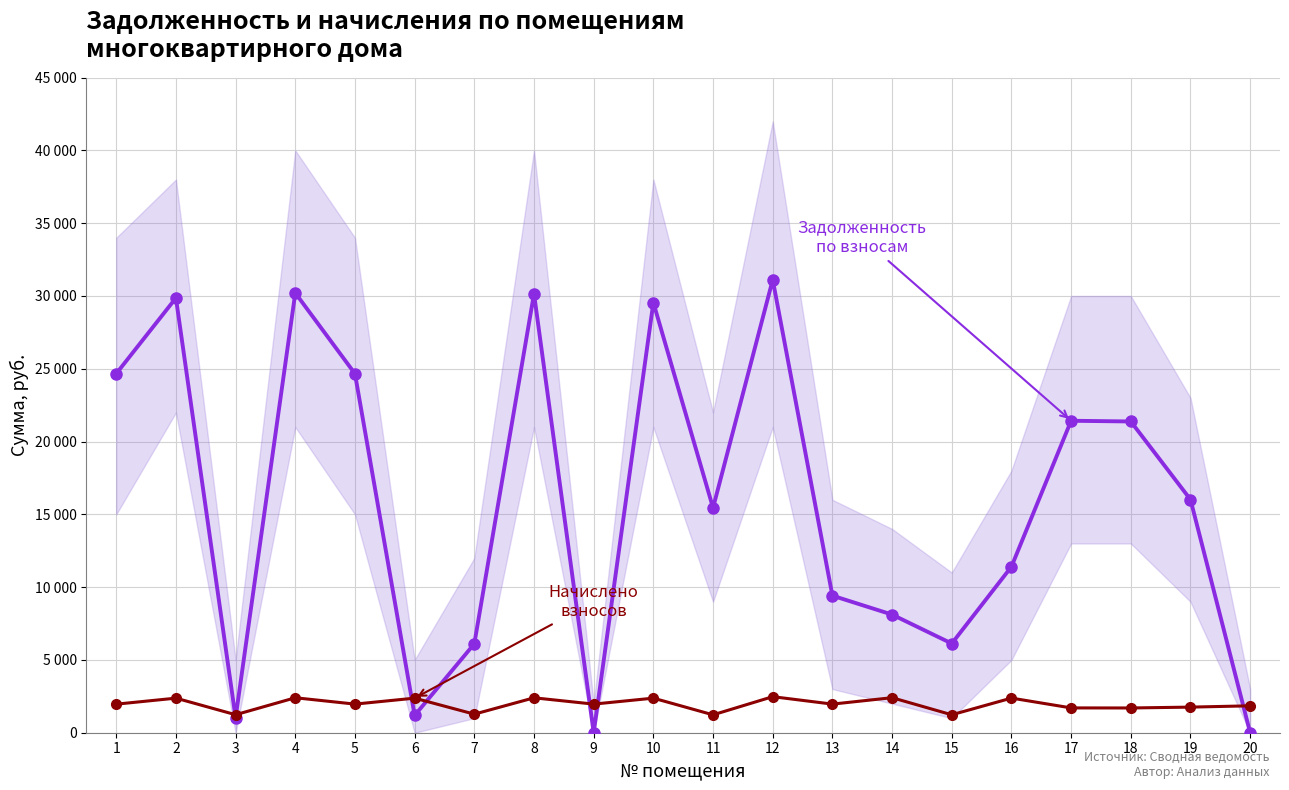

After their last crossing, which series has the higher values: начислено or задолженность?

начислено